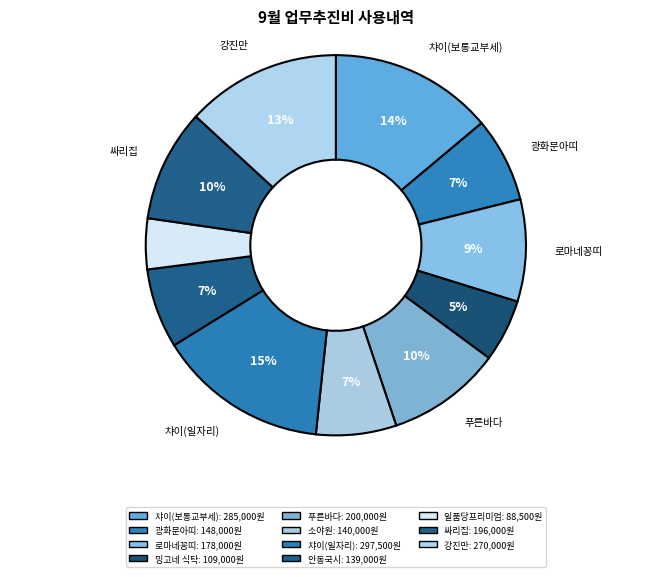

How many segments does this pie chart have?

11